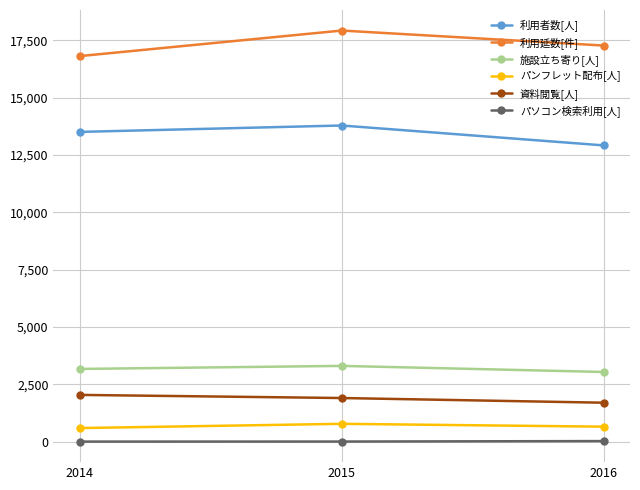

The value of 資料閲覧[人] at 2014 is 2043. True or false?

True